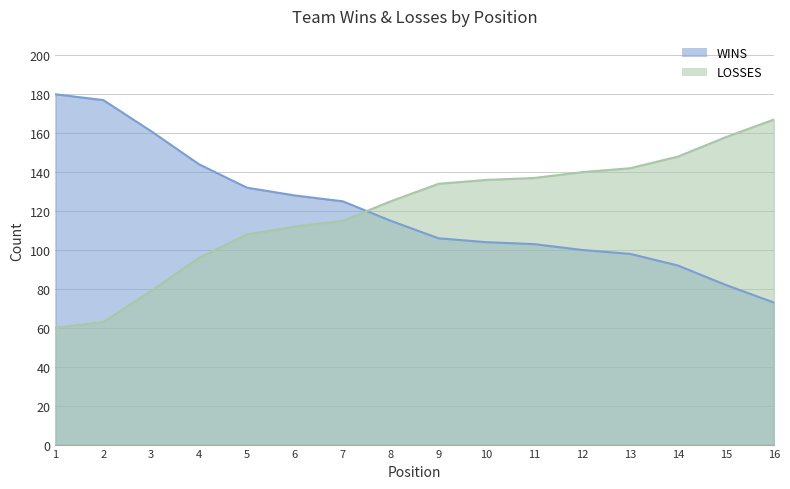

Which series changed the most between 3 and 5?

WINS